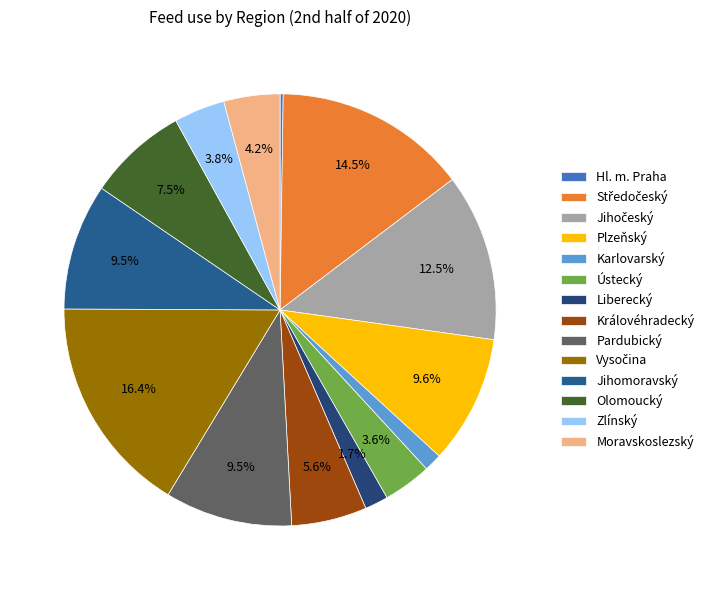

Count the number of slices in the pie.

14